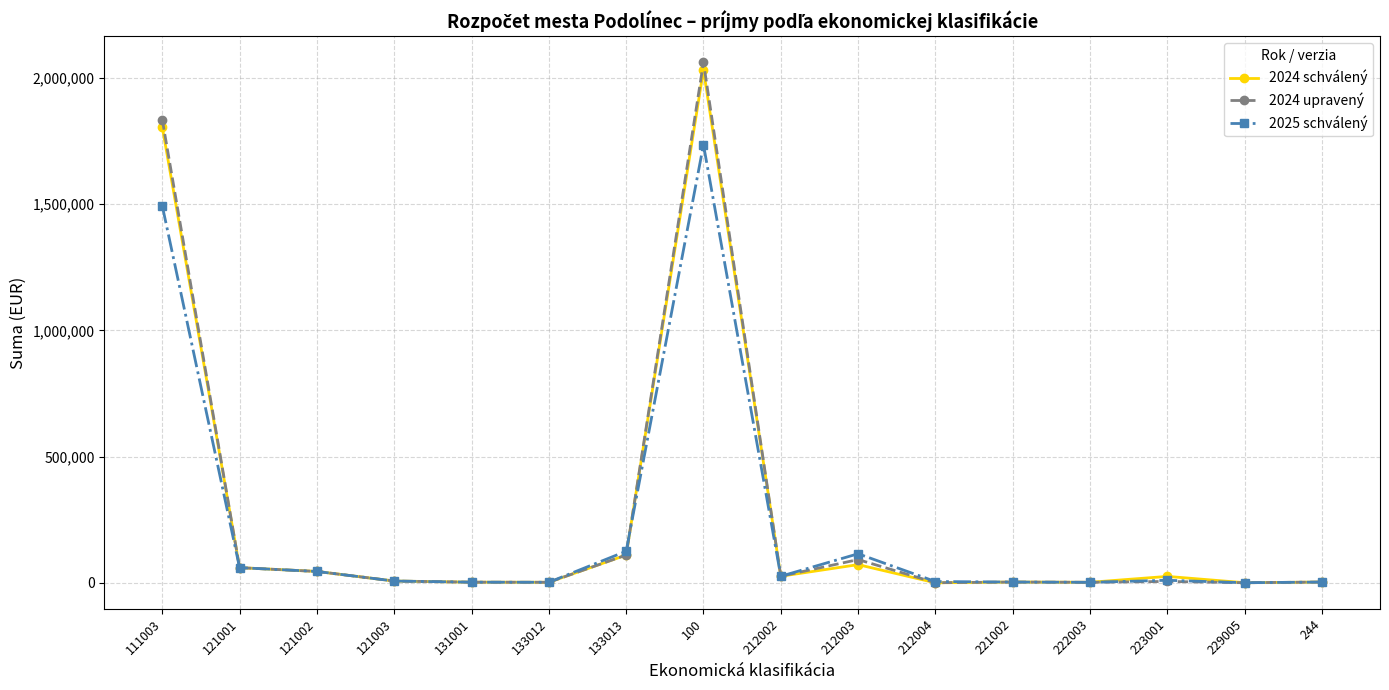

True or false: 2024 upravený has more than 2 points higher than both neighbors.

True